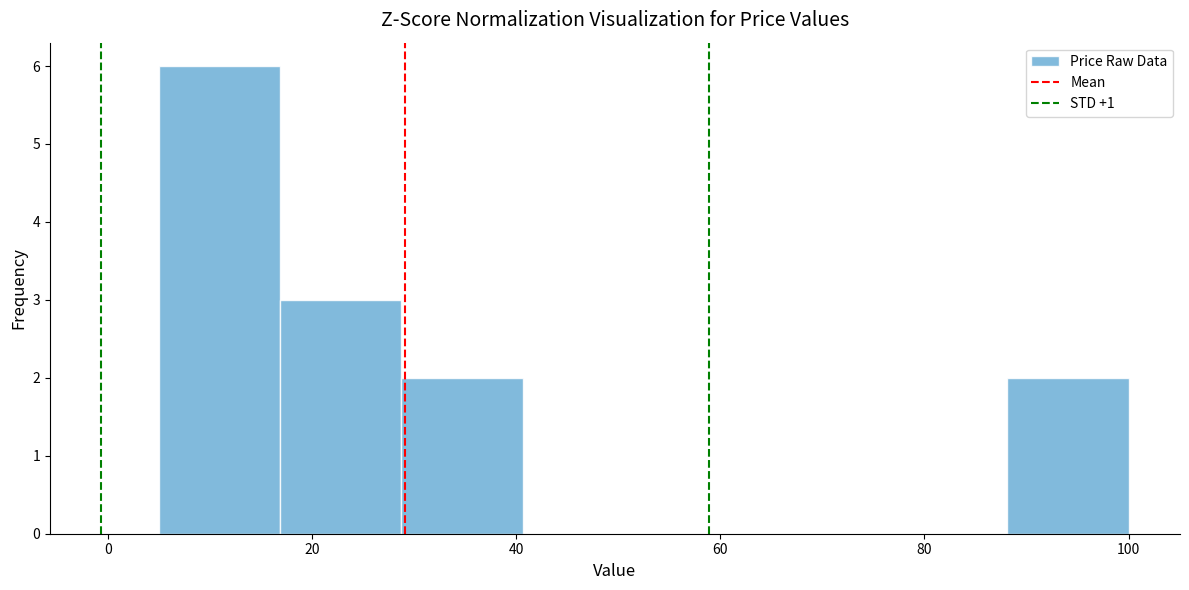

Over which range of the x-axis is the bar tallest?

6 to 16